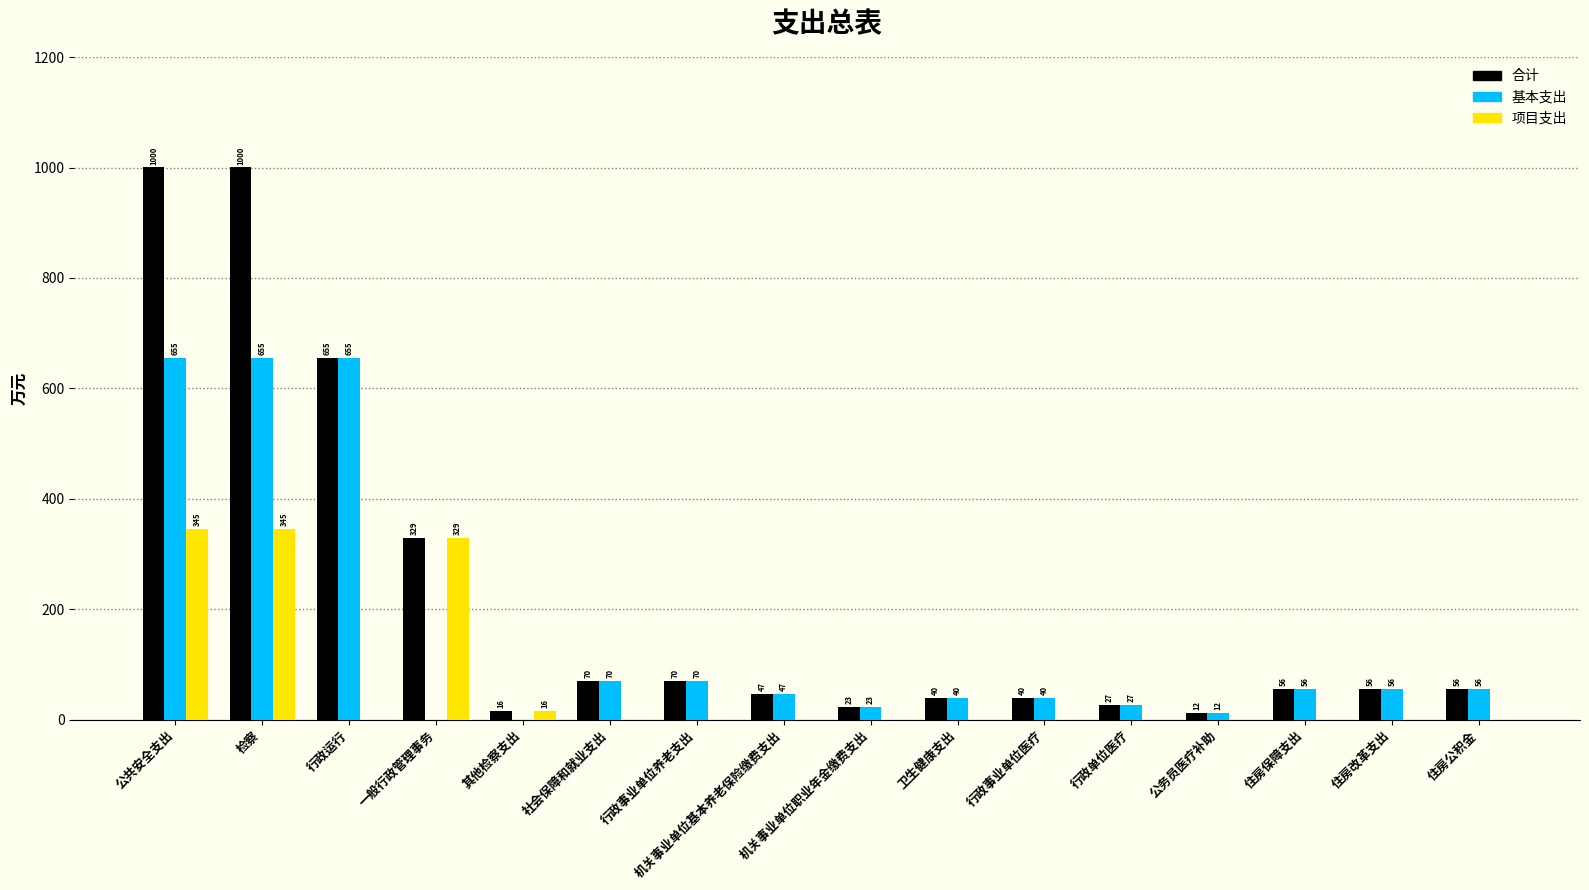

What is the maximum value for 合计?

1000.1